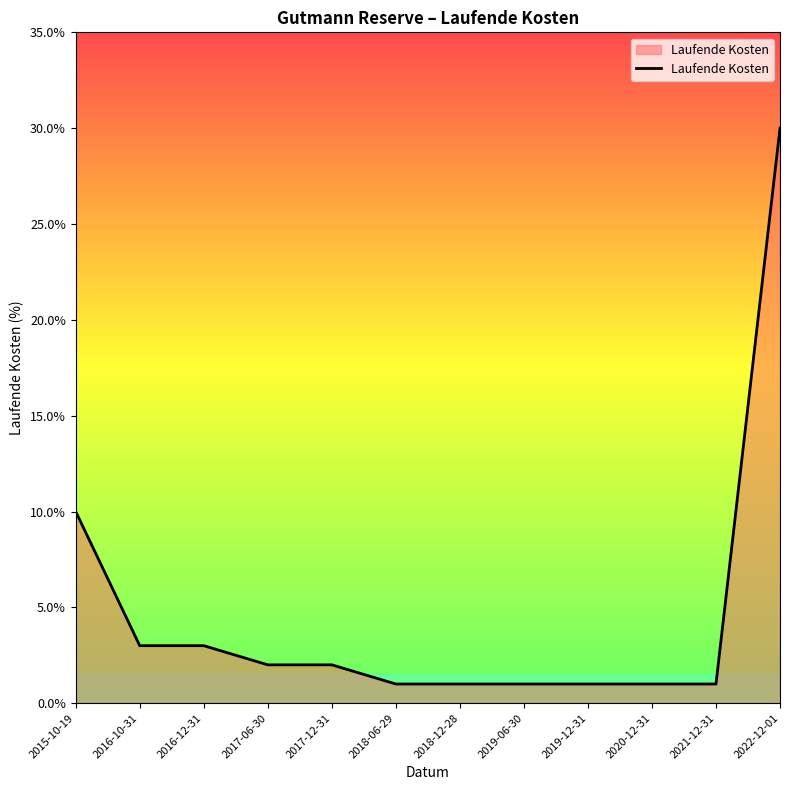

True or false: the data shows 0.0 at 2019-12-31.

False